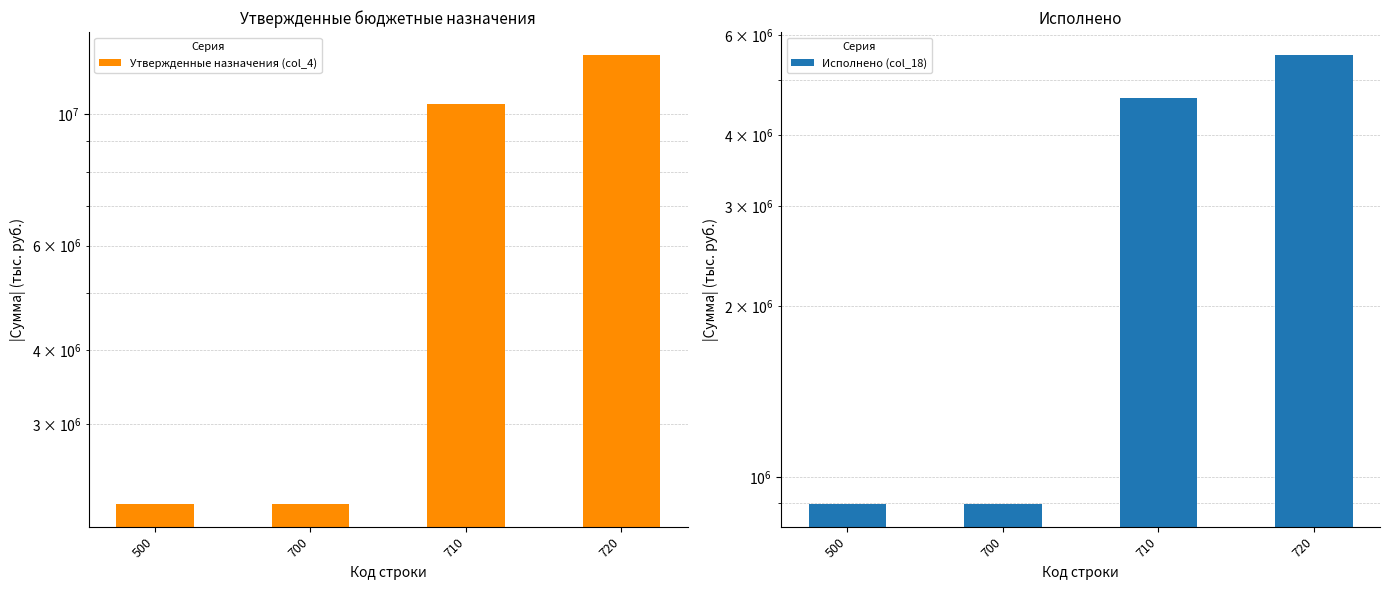

What is the average value of the Исполнено (col_18) series?

2998005.4